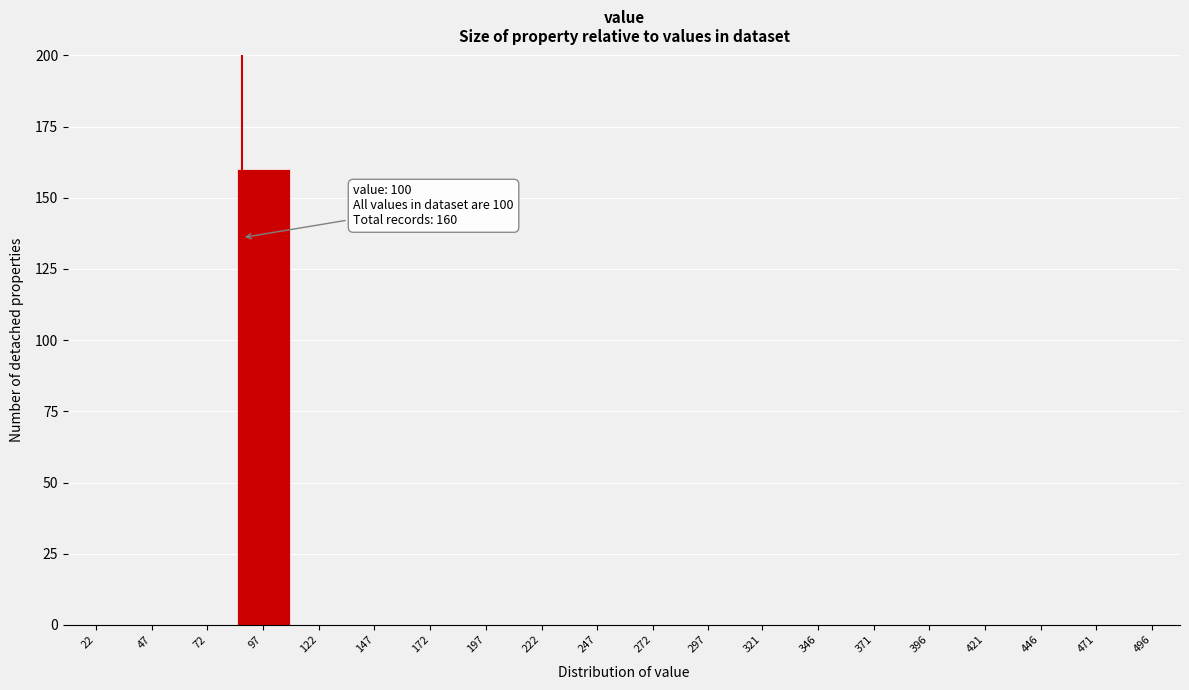

Reading right to left, list all the values displayed in this chart.

496=0	471=0	446=0	421=0	396=0	371=0	346=0	321=0	297=0	272=0	247=0	222=0	197=0	172=0	147=0	122=0	97=160	72=0	47=0	22=0